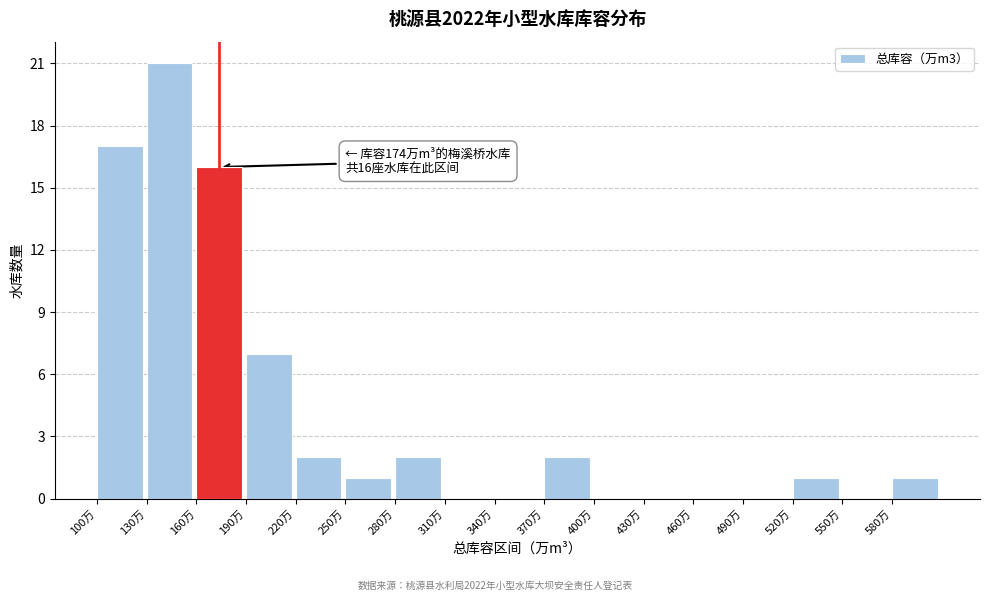

Which range on the x-axis has the tallest bar?

130 to 160